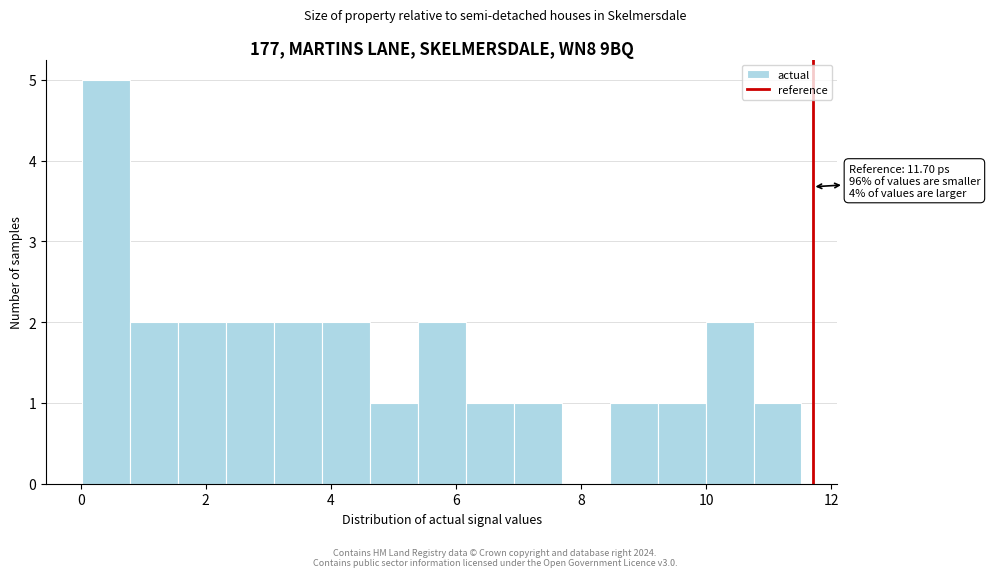

Read against the x-axis, roughly where is the centre of the tallest bar?

0.4